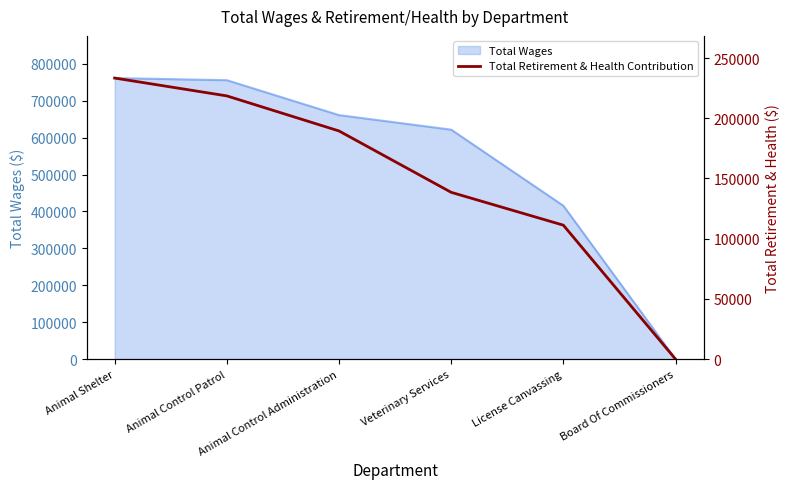

Reading left to right, list all the values displayed in this chart.

233418	218595	189483	138518	111234	0